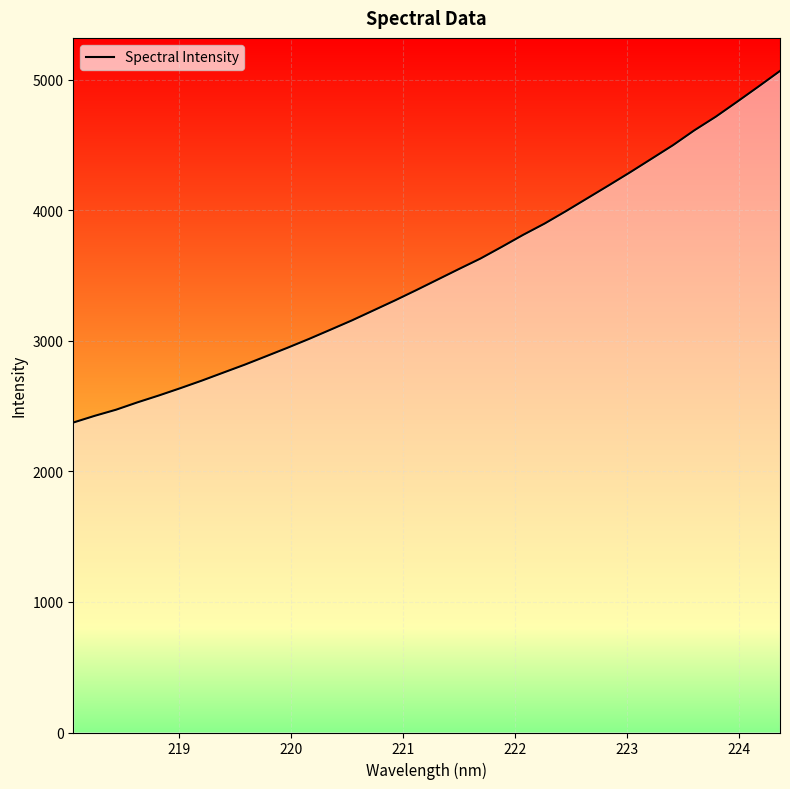

What is the minimum value shown in the chart?

2374.8